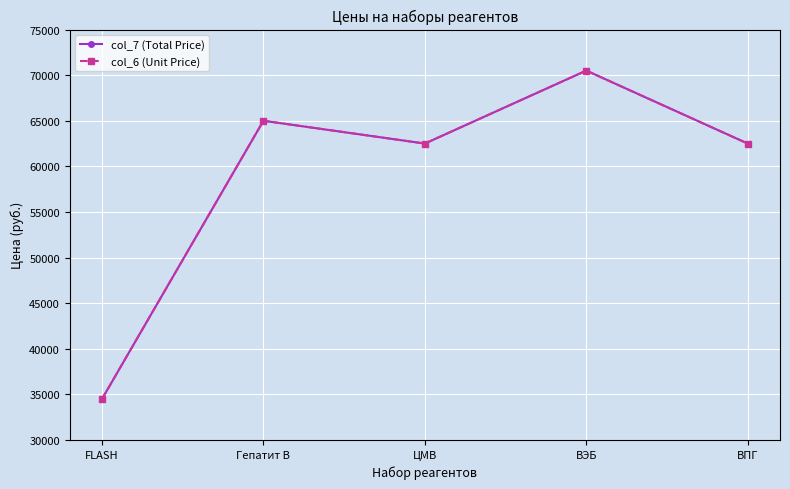

Reading right to left, what are all the values shown in this chart?

col_7 (Total Price): 62500	70500	62500	65000	34500
col_6 (Unit Price): 62500	70500	62500	65000	34500